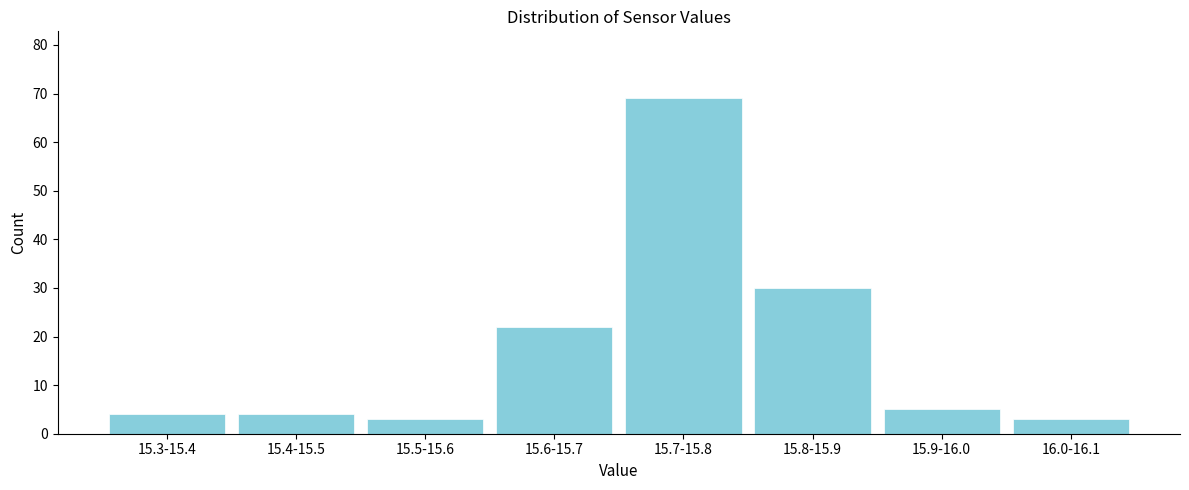

Reading right to left, list all the values displayed in this chart.

16.0-16.1=3	15.9-16.0=5	15.8-15.9=30	15.7-15.8=69	15.6-15.7=22	15.5-15.6=3	15.4-15.5=4	15.3-15.4=4